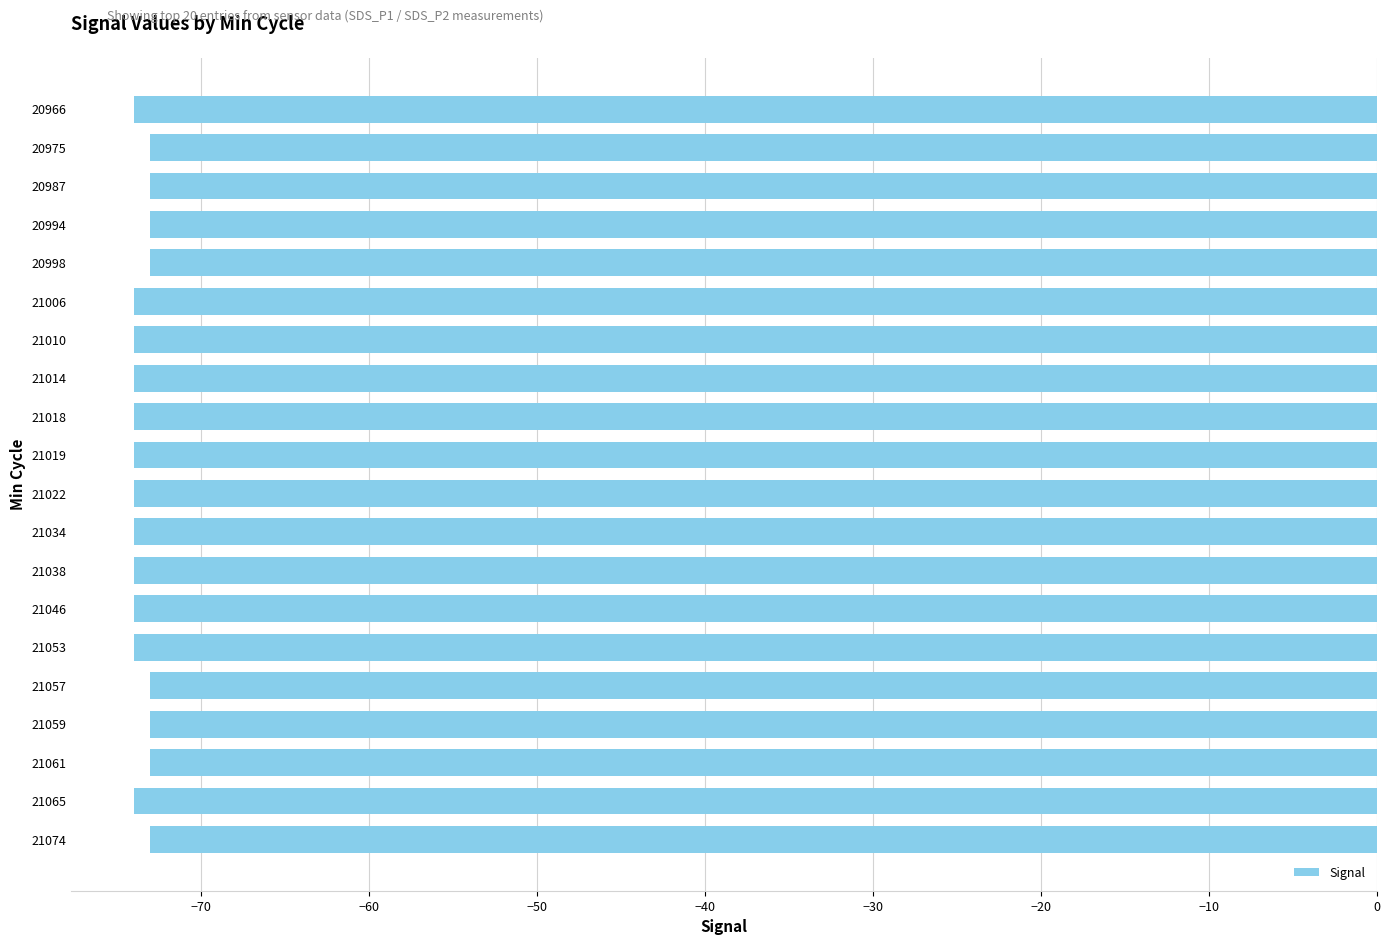

What is the average value?

-74